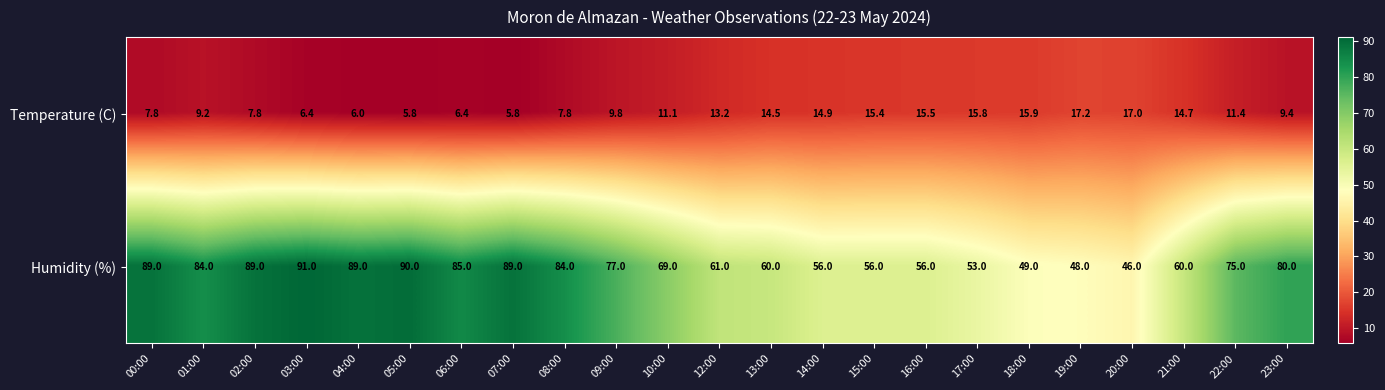

Is it true that Temperature (C) equals 7.8 at 00:00?

True